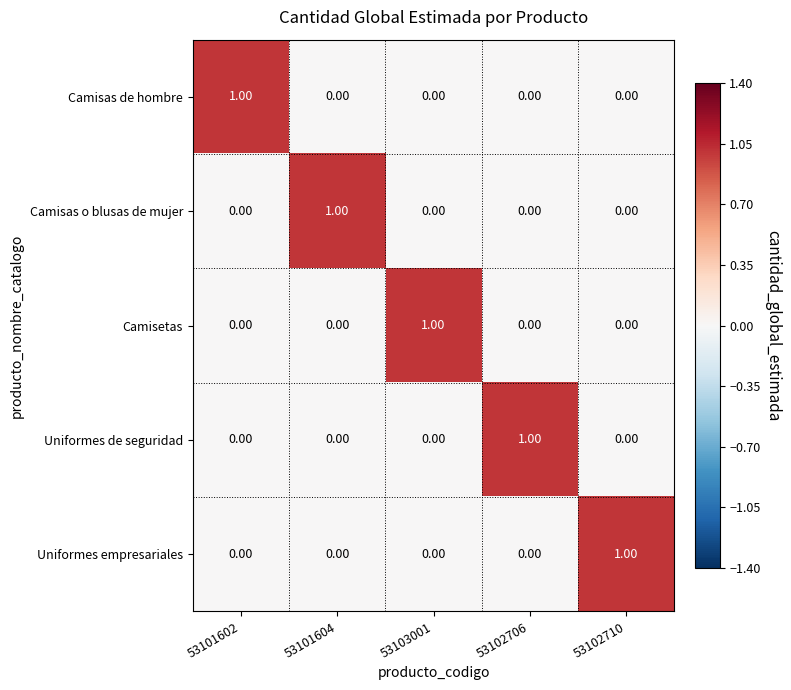

At how many categories does at least one series exceed 0?

5